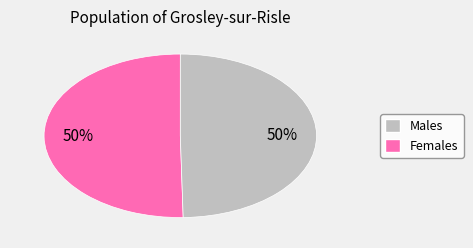

To the nearest percent, what is the average slice percentage?

50%